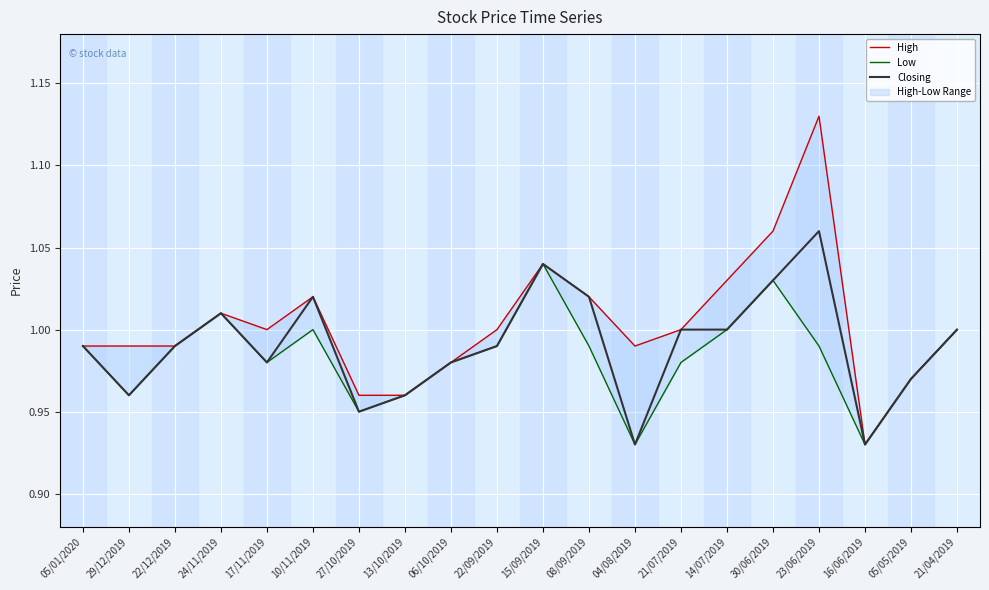

At which label is Closing closest to 0?

04/08/2019